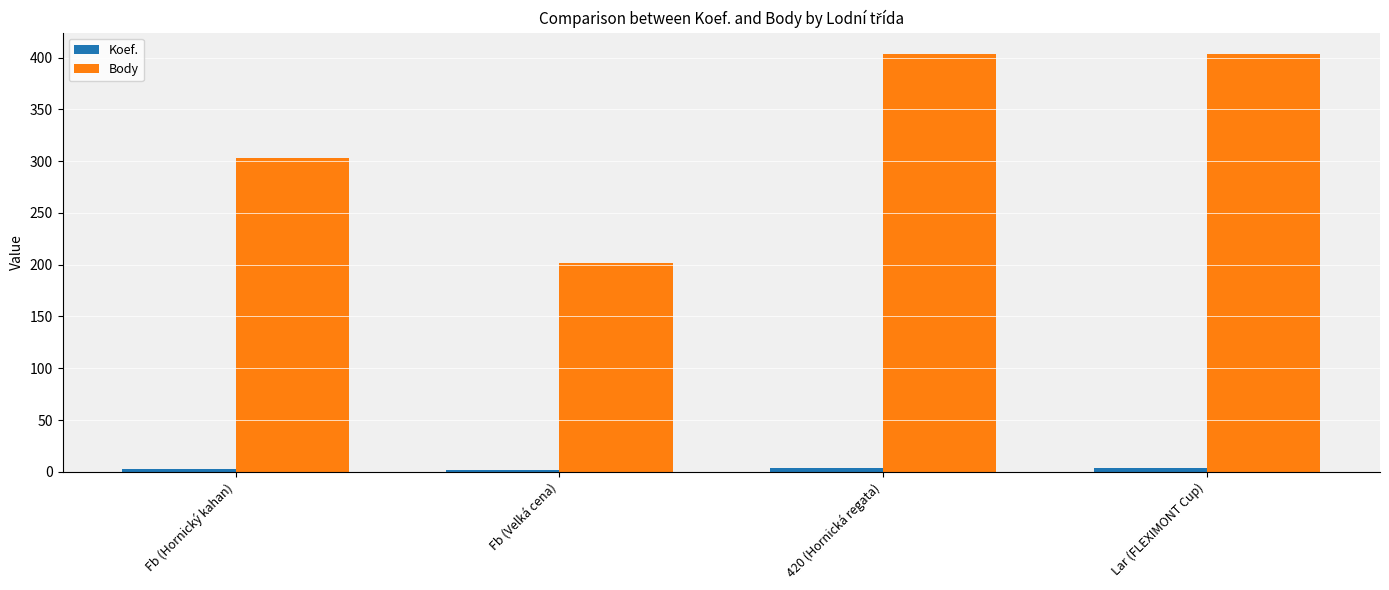

Which series has the largest total across all categories?

Body